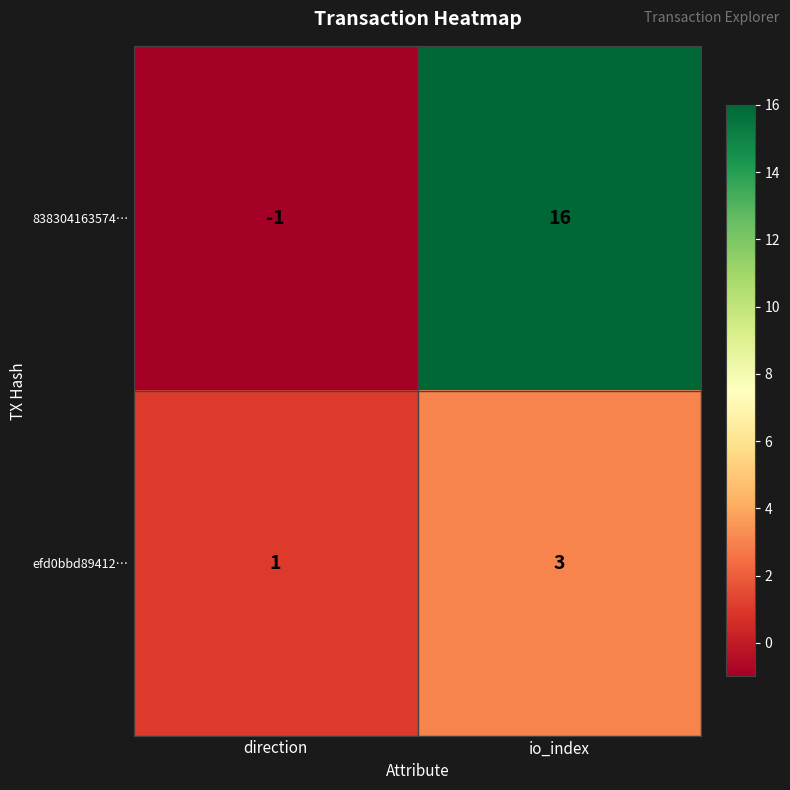

The value of 838304163574… at direction is -2. True or false?

False